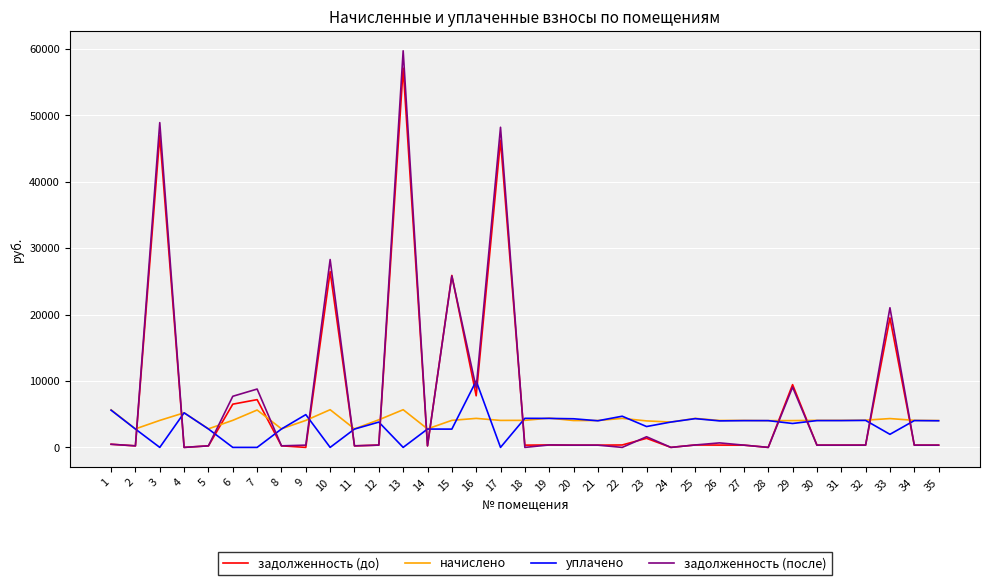

At which label does уплачено first exceed 3990?

1